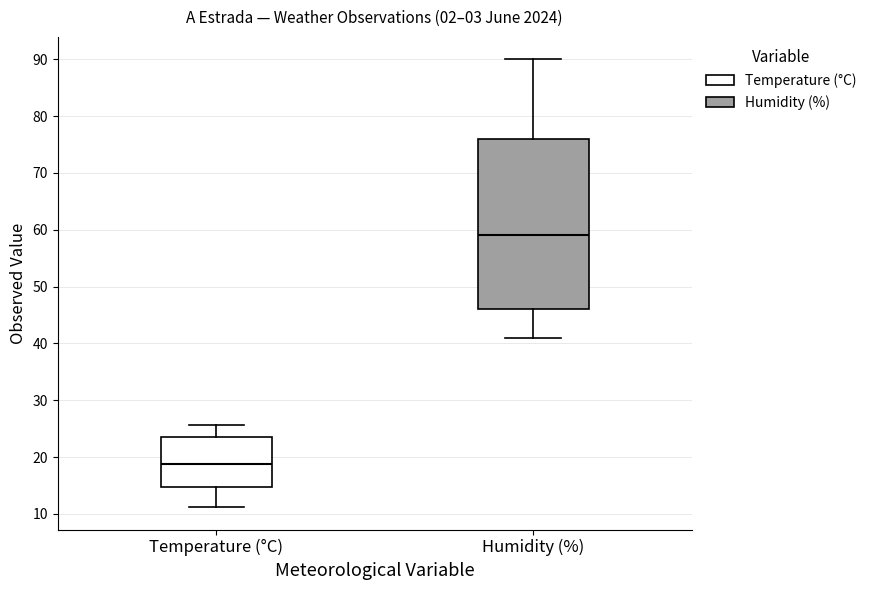

Comparing the boxes themselves (not the whiskers), which one is the tallest?

Humidity (%)